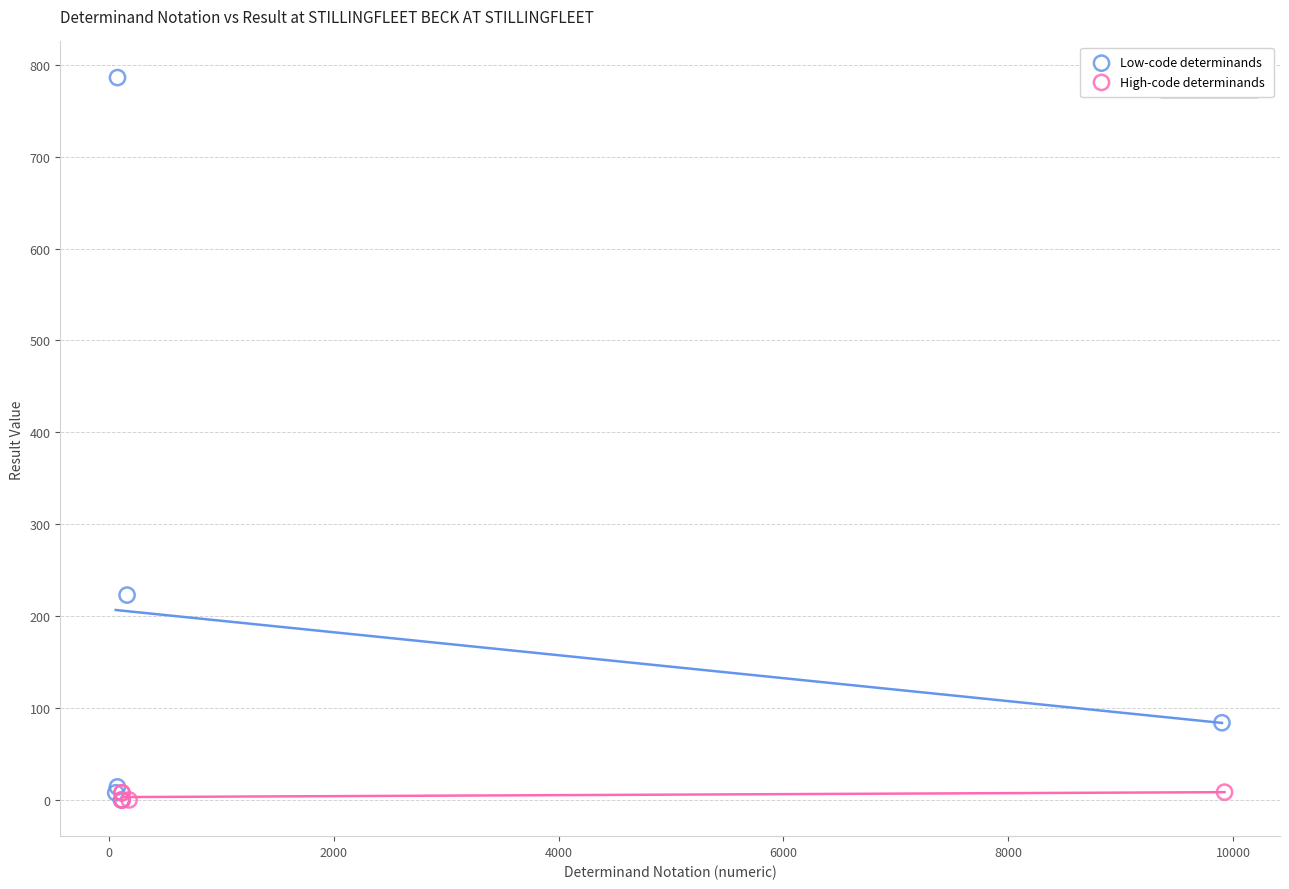

Which series has the largest Y range (max minus min)?

Low-code determinands